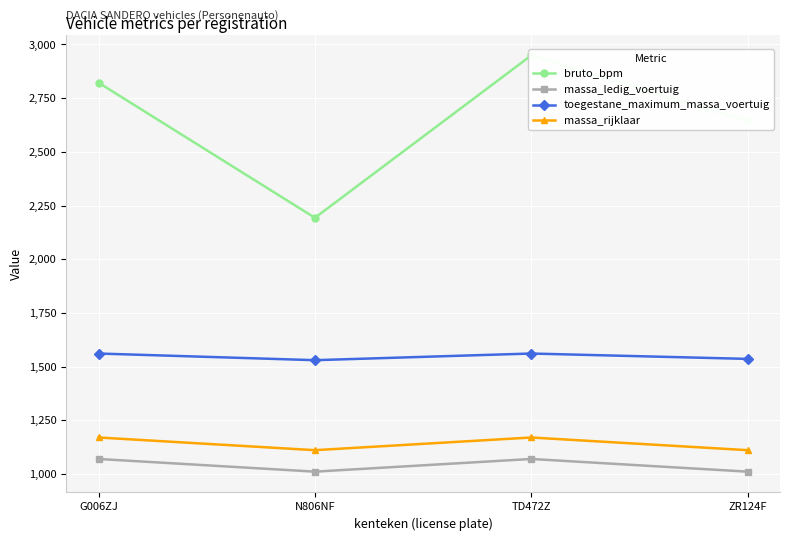

Reading left to right, extract all data points from this chart.

bruto_bpm: 2822	2193	2949	2642
massa_ledig_voertuig: 1070	1011	1070	1011
toegestane_maximum_massa_voertuig: 1561	1530	1561	1536
massa_rijklaar: 1170	1111	1170	1111